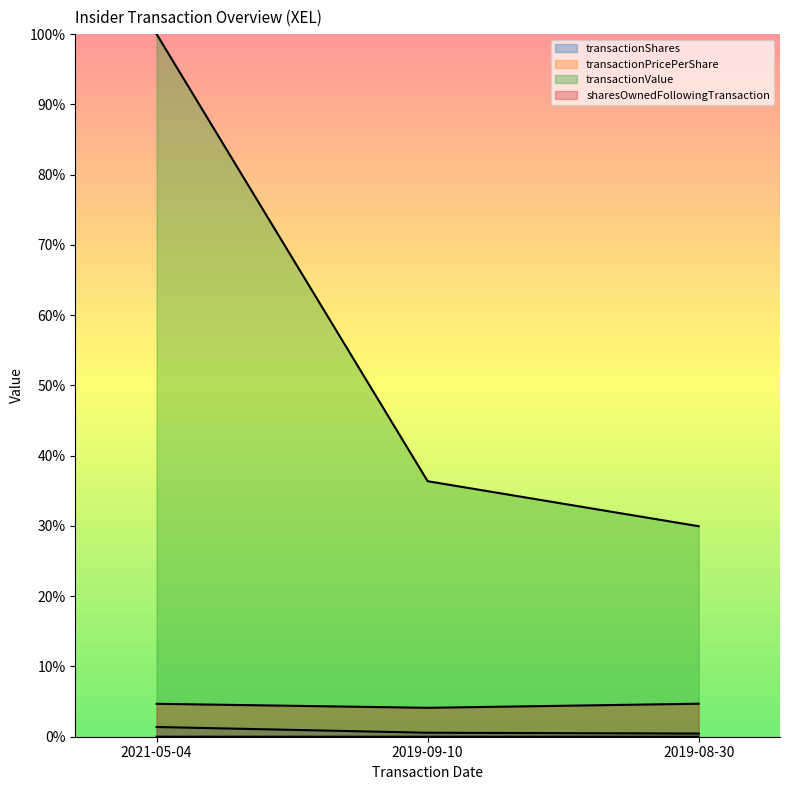

At how many categories does at least one series exceed 0?

3